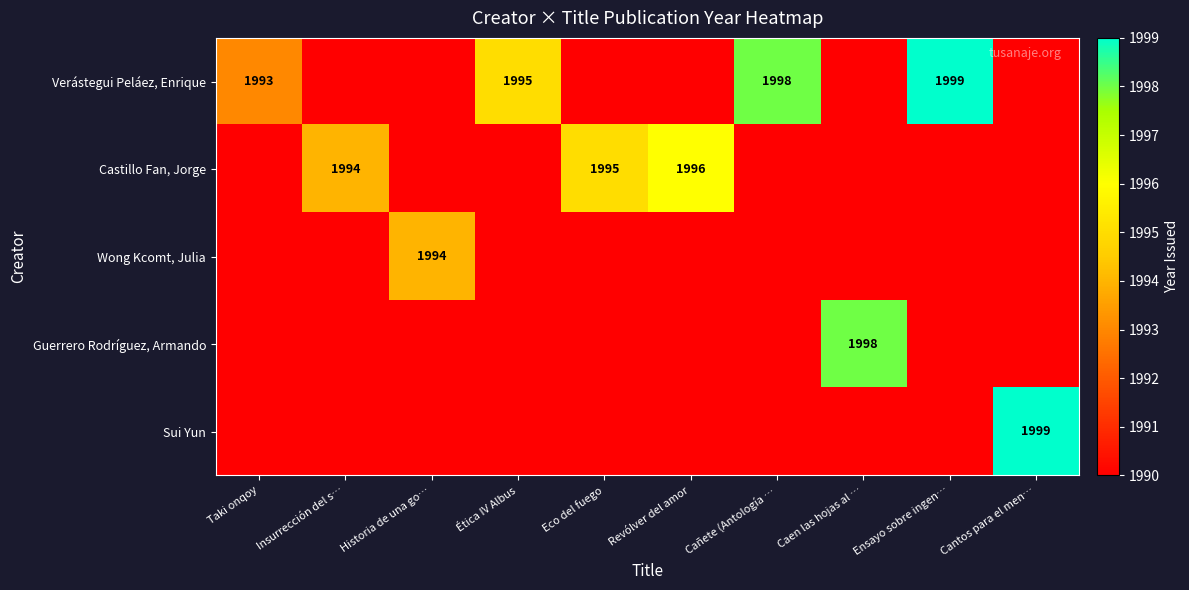

The value of Castillo Fan, Jorge at Revólver del amor is 1996. True or false?

True